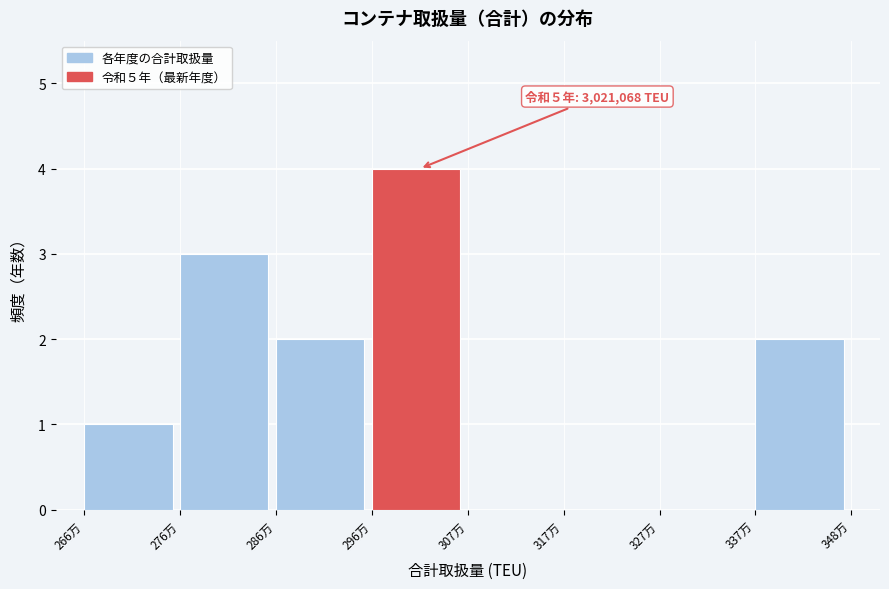

Reading left to right, extract all data points from this chart.

266万=1	276万=3	286万=2	296万=4	307万=0	317万=0	327万=0	337万=2